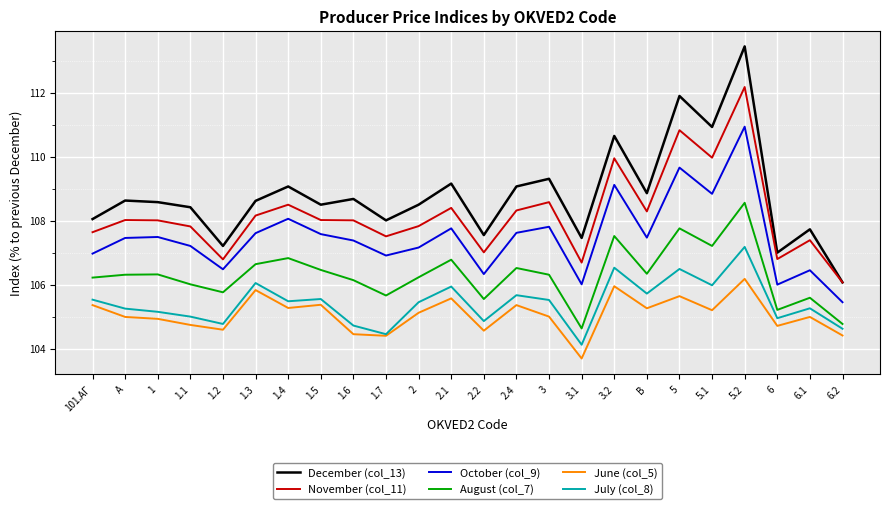

What is the greatest value displayed?

113.5